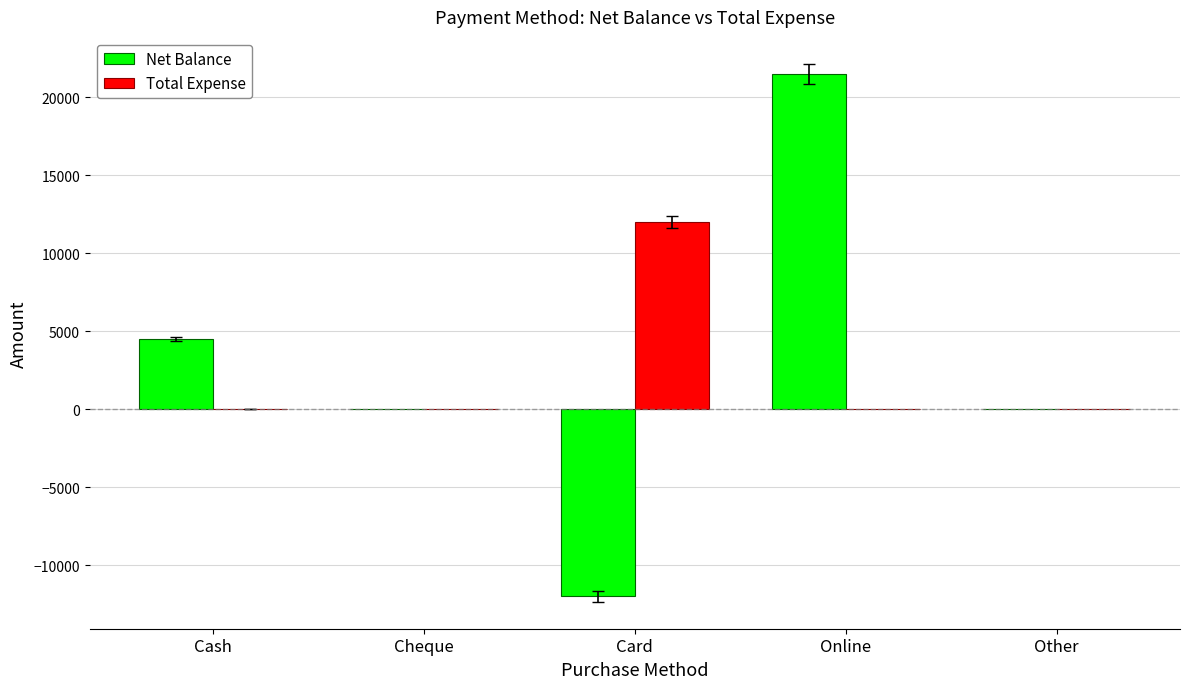

Which series has the largest total across all categories?

Net Balance